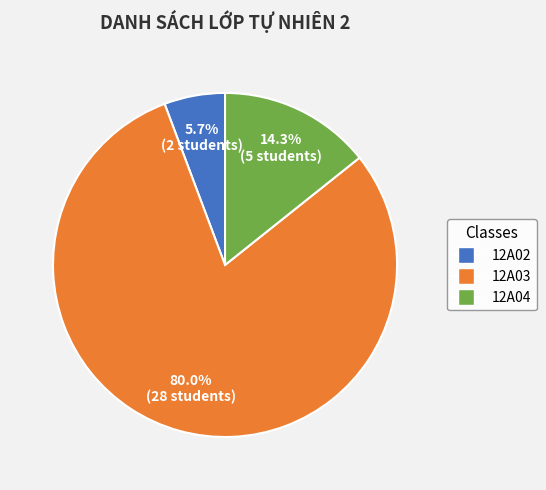

Approximately how many times larger is the value at 12A03 compared to 12A02?

14.0